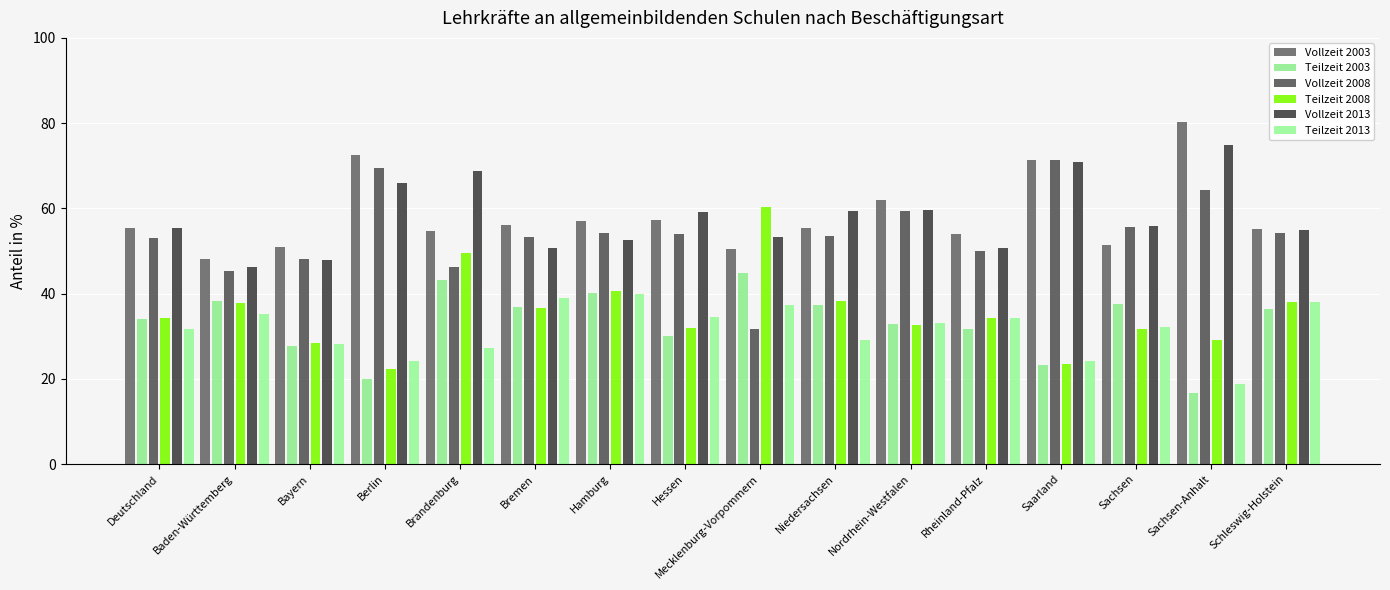

At which label is Vollzeit 2008 closest to 51?

Rheinland-Pfalz